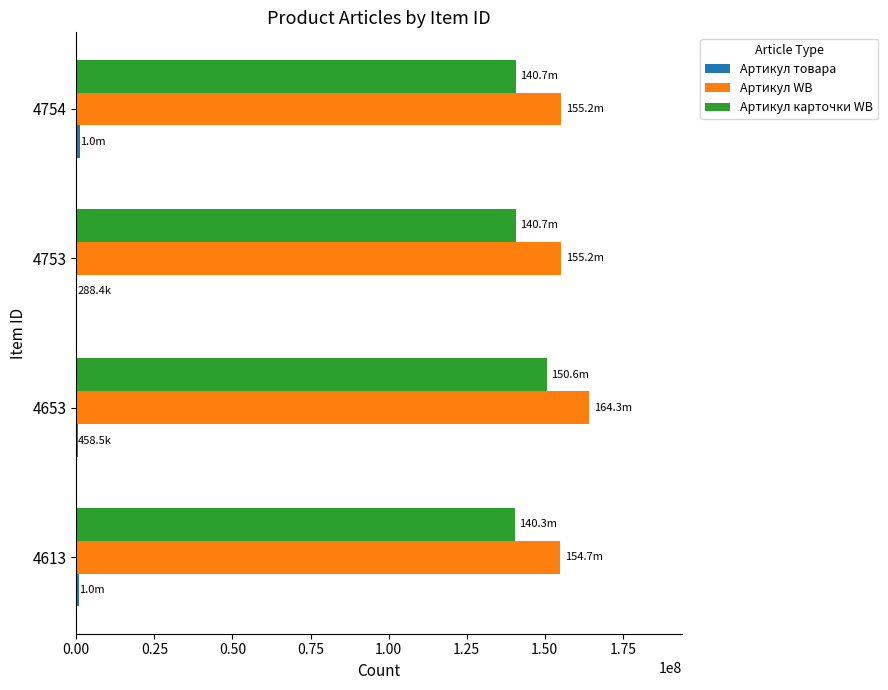

Is the value of Артикул карточки WB at 4754 greater than the value of Артикул WB at 4653?

No